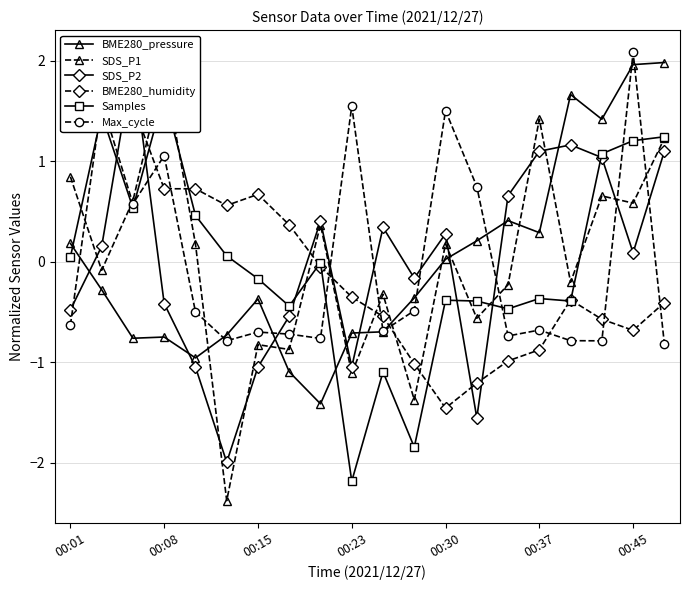

How many times do SDS_P1 and Max_cycle cross each other?

10